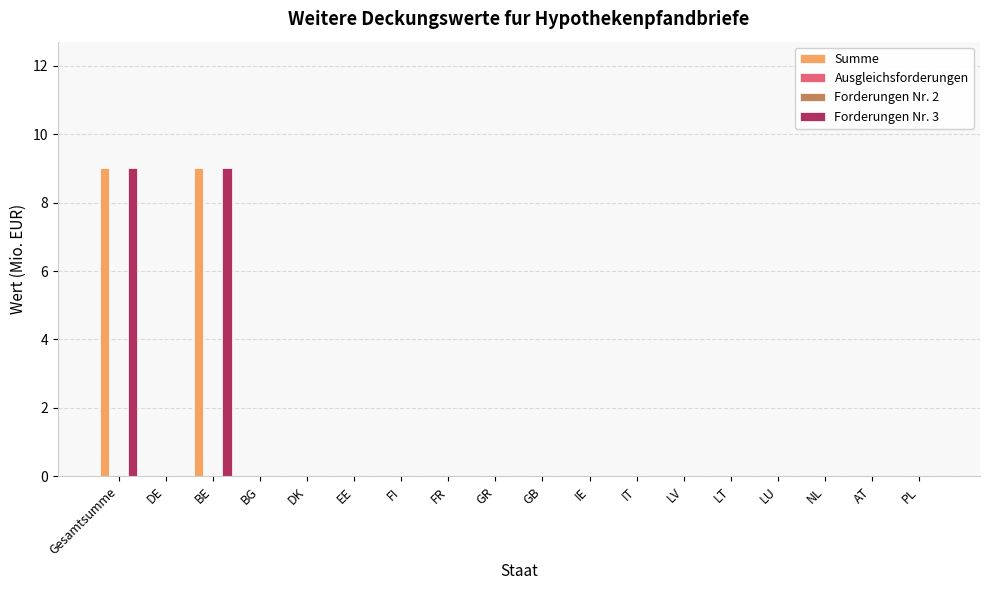

What are all the series names shown in the legend?

Summe, Ausgleichsforderungen, Forderungen Nr. 2, Forderungen Nr. 3